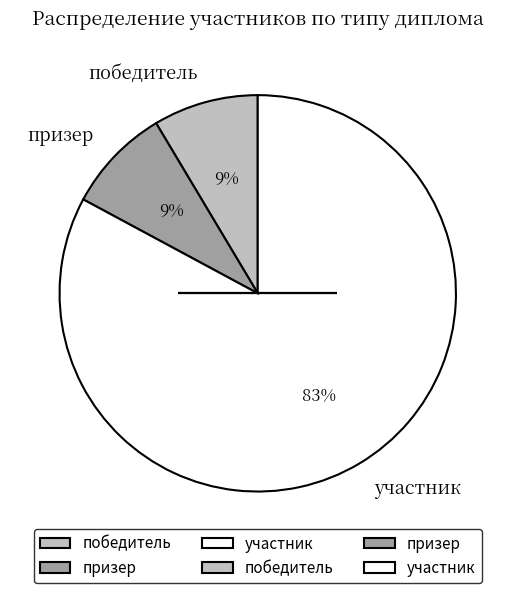

Is there a majority slice in this chart?

Yes